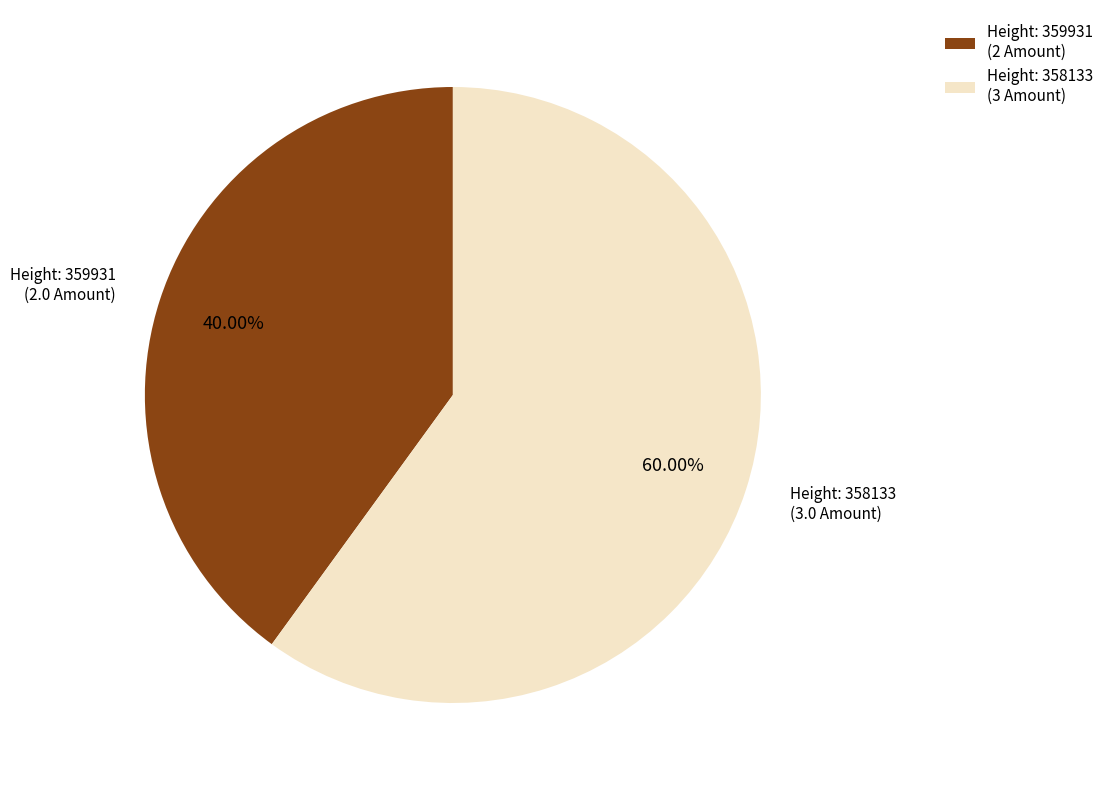

Do Height: 358133 (3.0 Amount) and Height: 359931 (2.0 Amount) together represent more than half of the pie?

Yes